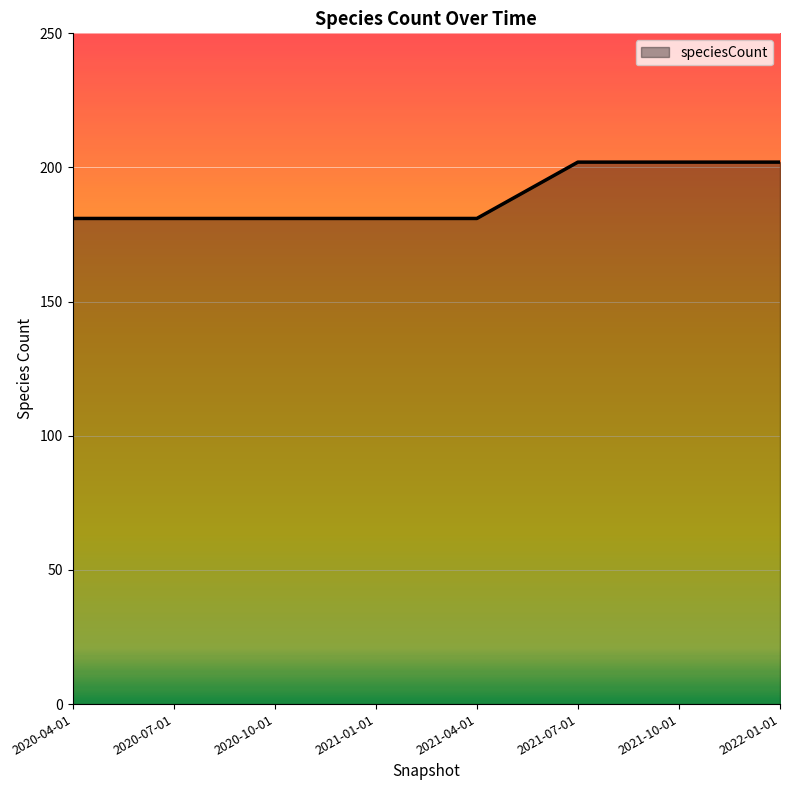

What position from the right is 2020-07-01?

7